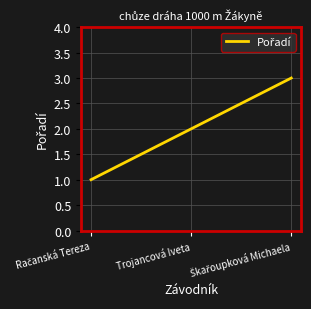

What is the greatest value displayed?

3